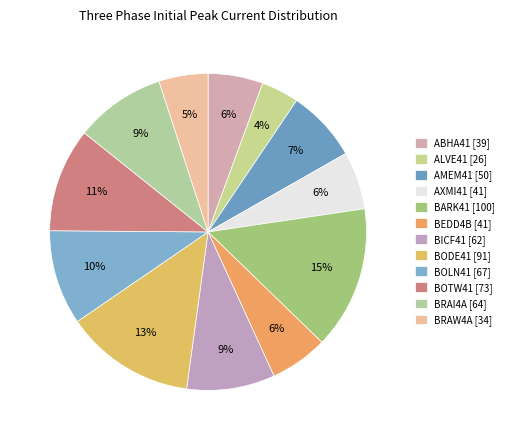

How many slices are in this pie chart?

12